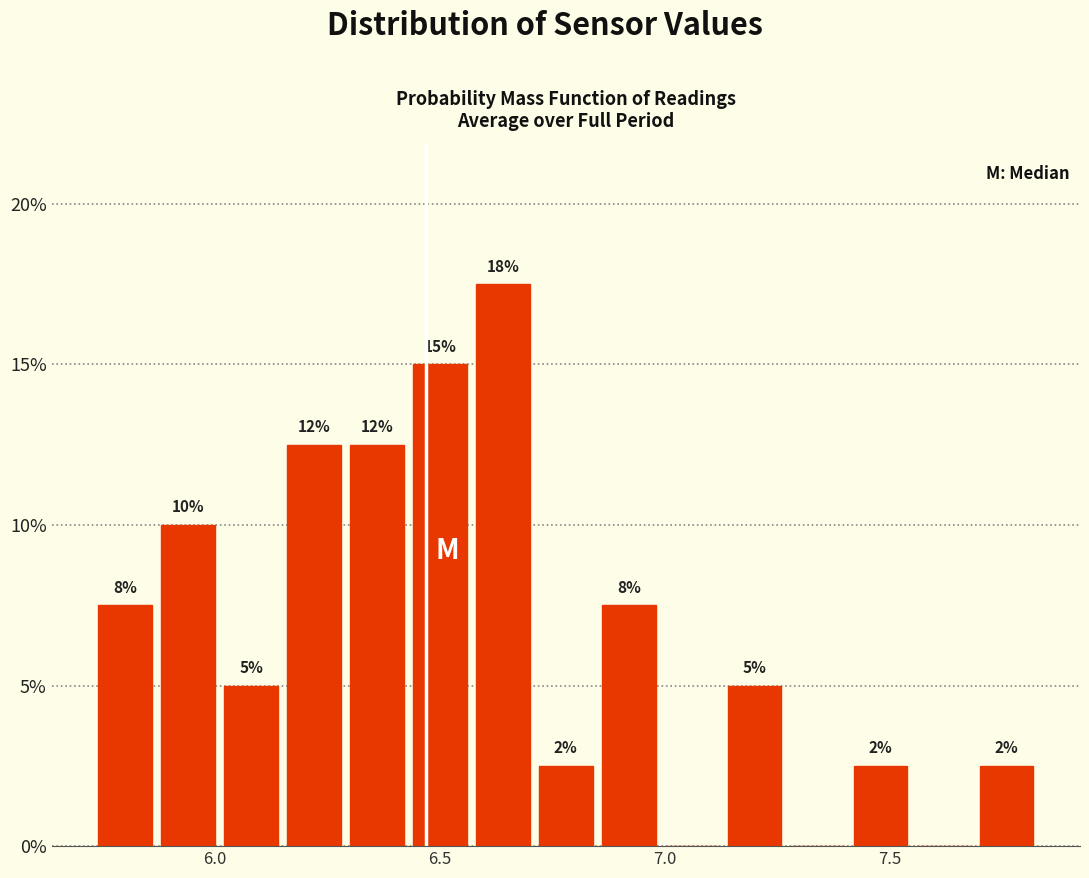

Read against the x-axis, roughly where is the centre of the tallest bar?

6.65